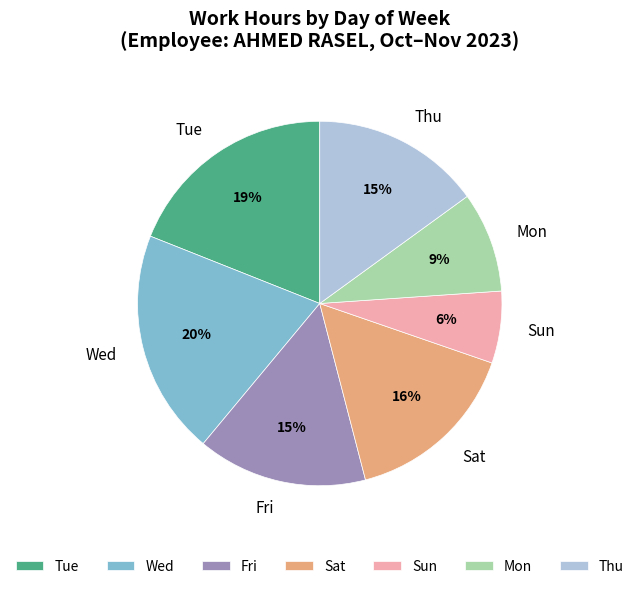

Which category has the biggest portion of the pie?

Wed